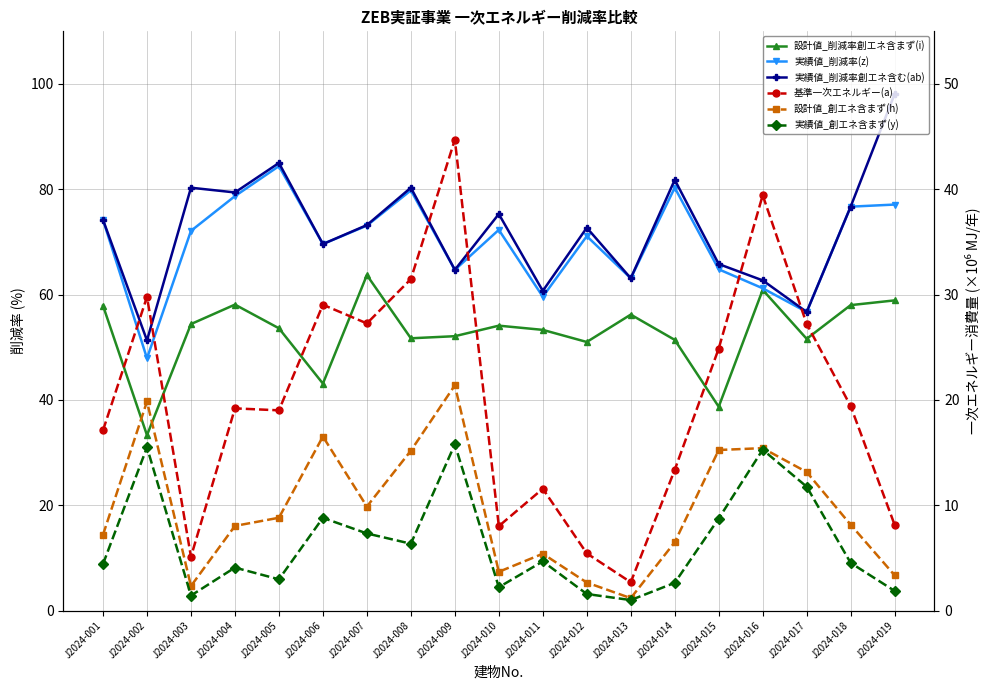

Reading right to left, what are all the values shown in this chart?

設計値_削減率創エネ含まず(i): 58.9	58.0	51.6	60.9	38.7	51.4	56.2	51.0	53.3	54.1	52.1	51.7	63.7	43.1	53.6	58.1	54.4	33.3	57.9
実績値_削減率(z): 77.1	76.7	56.7	61.2	64.8	80.3	63.1	71.1	59.6	72.3	64.7	79.8	73.1	69.6	84.4	78.7	72.1	47.9	74.2
実績値_削減率創エネ含む(ab): 98.1	76.7	56.7	62.7	65.8	81.8	63.1	72.7	60.7	75.3	64.7	80.3	73.2	69.6	85.0	79.4	80.3	51.3	74.2
基準一次エネルギー(a): 8.1	19.4	27.2	39.4	24.9	13.4	2.7	5.4	11.6	8.0	44.7	31.5	27.3	29.0	19.0	19.2	5.1	29.8	17.1
設計値_創エネ含まず(h): 3.3	8.1	13.1	15.4	15.2	6.5	1.2	2.7	5.4	3.7	21.4	15.2	9.9	16.5	8.8	8.0	2.3	19.8	7.2
実績値_創エネ含まず(y): 1.9	4.5	11.8	15.3	8.7	2.6	1.0	1.6	4.7	2.2	15.8	6.3	7.3	8.8	3.0	4.1	1.4	15.5	4.4